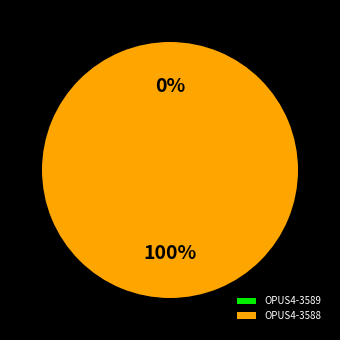

To the nearest percent, what is the difference between the largest and smallest slice percentages?

100%